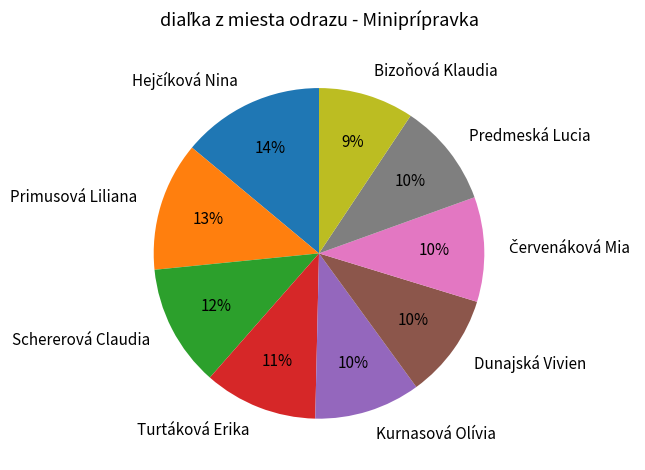

To the nearest percent, what is the average slice percentage?

11%